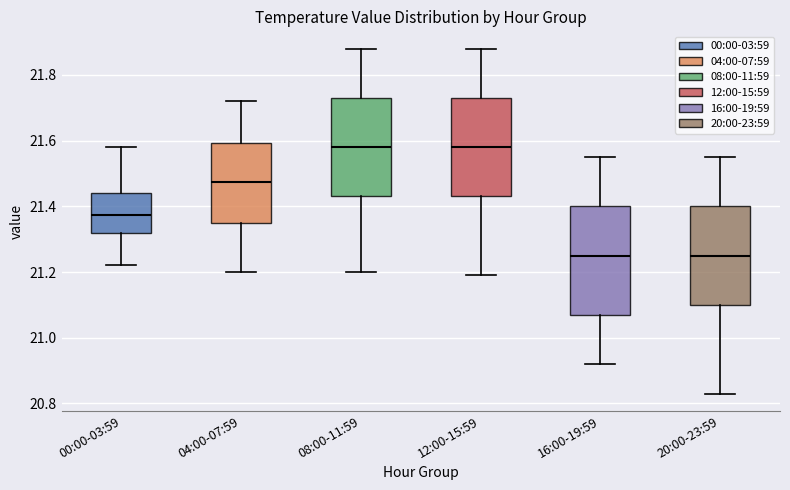

Reading left to right, transcribe this box plot: for each box, give where its median line is, the range the box spans, and where its two whiskers end, as read against the y-axis. The values are not printed on the chart, so give them approximately, as read against the axis.

00:00-03:59: median 21.38, box 21.32 to 21.44, whiskers 21.22 to 21.58
04:00-07:59: median 21.48, box 21.36 to 21.60, whiskers 21.20 to 21.72
08:00-11:59: median 21.58, box 21.44 to 21.74, whiskers 21.20 to 21.88
12:00-15:59: median 21.58, box 21.44 to 21.74, whiskers 21.20 to 21.88
16:00-19:59: median 21.26, box 21.08 to 21.40, whiskers 20.92 to 21.56
20:00-23:59: median 21.26, box 21.10 to 21.40, whiskers 20.84 to 21.56